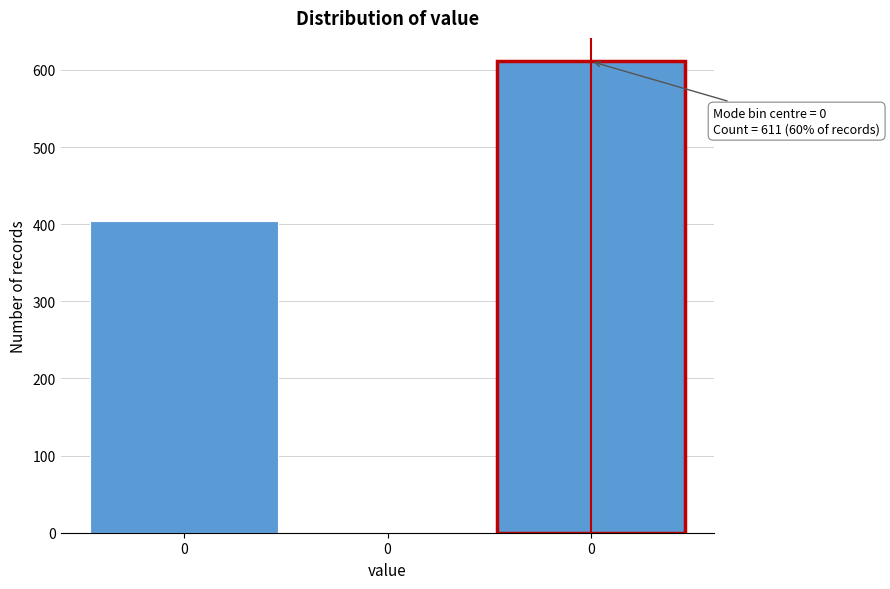

Count the number of categories in the chart.

3